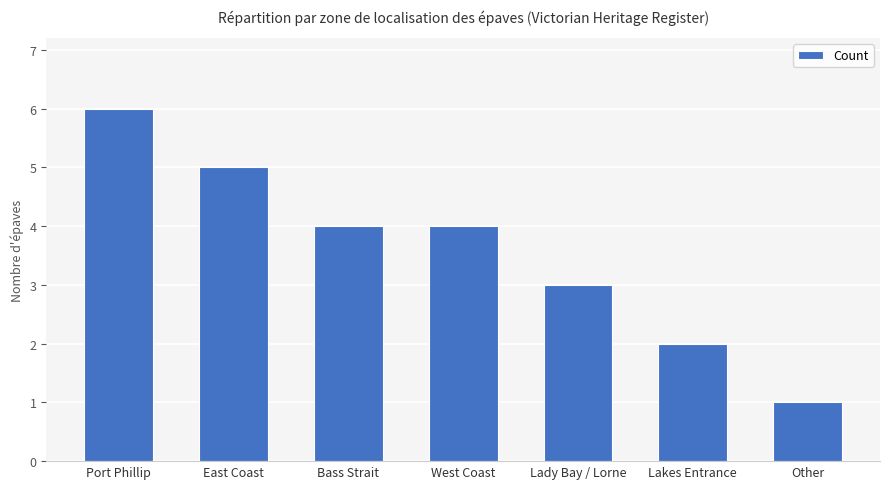

What position from the left is East Coast?

2